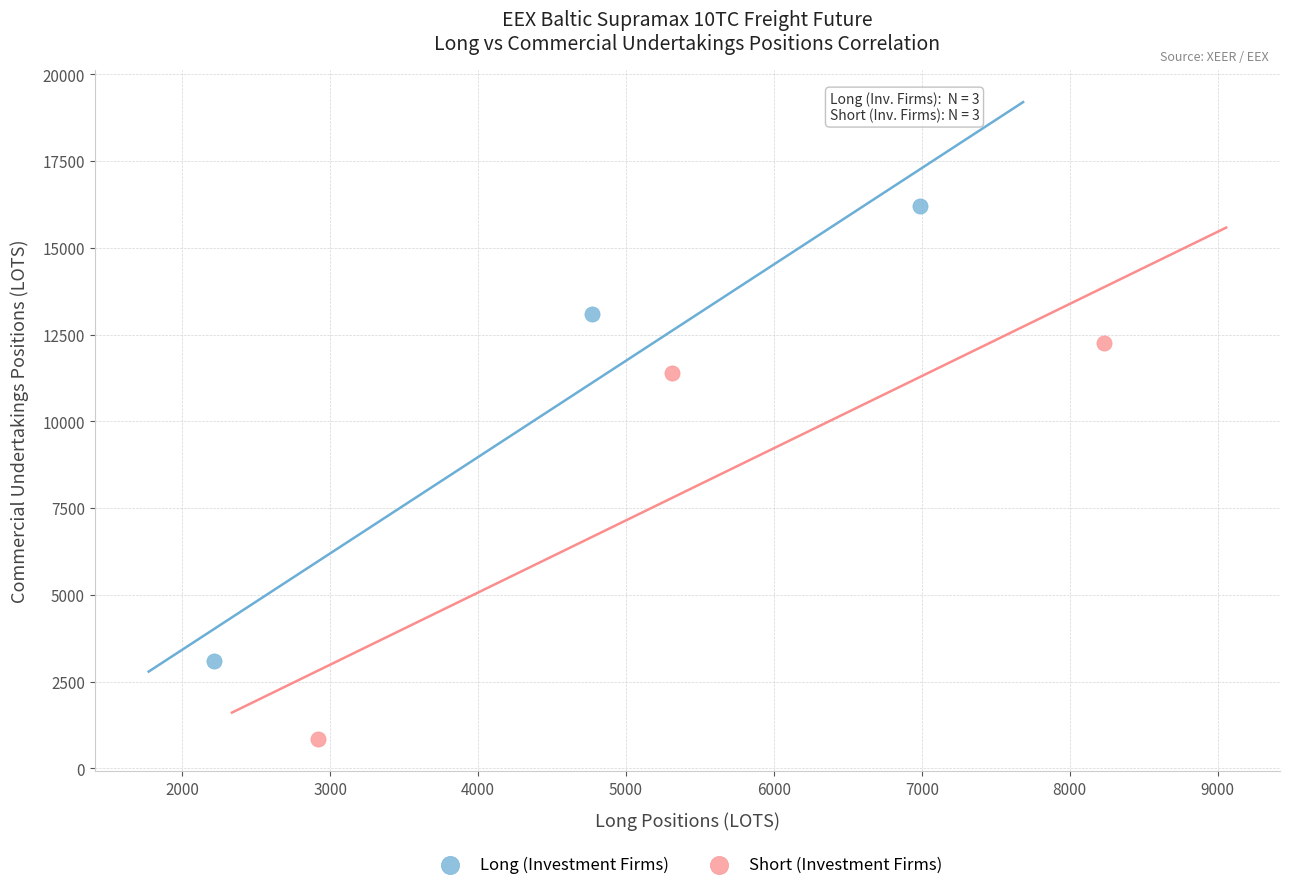

Which series reaches the minimum Y coordinate?

Short (Investment Firms)